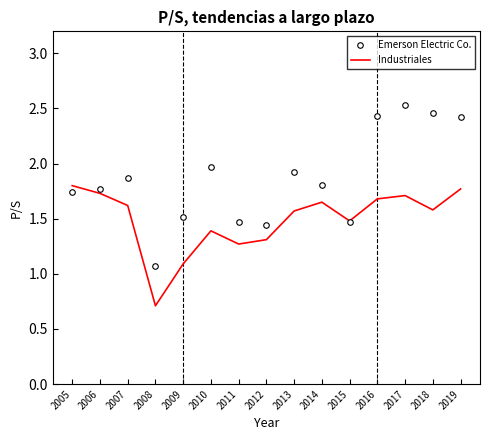

What is the difference between the maximum and minimum values in the Industriales series?

1.1